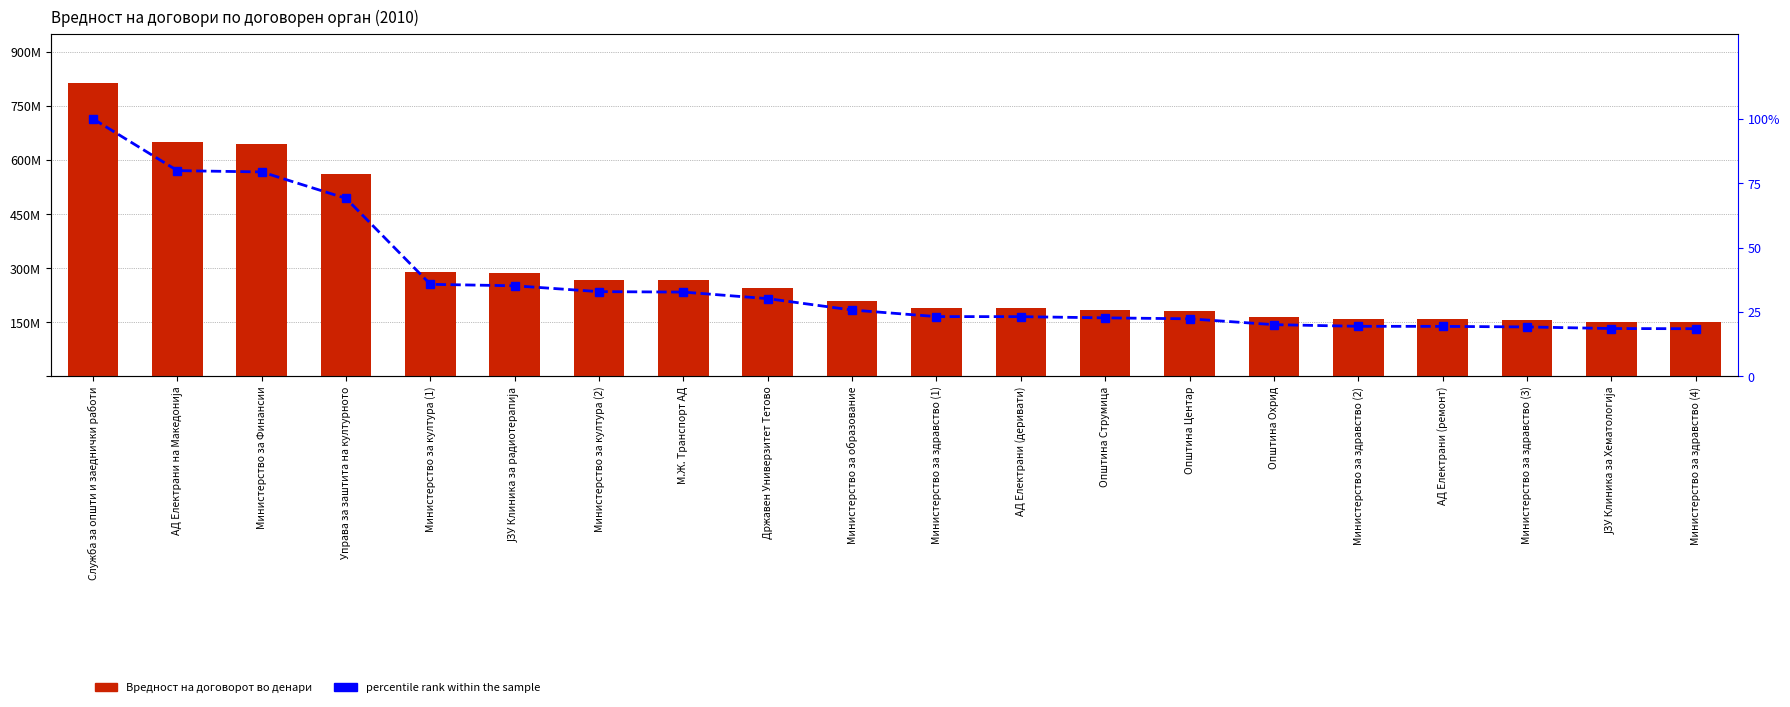

Rank the series by their average value, from lowest to highest.

percentile rank within the sample, Вредност на договорот во денари